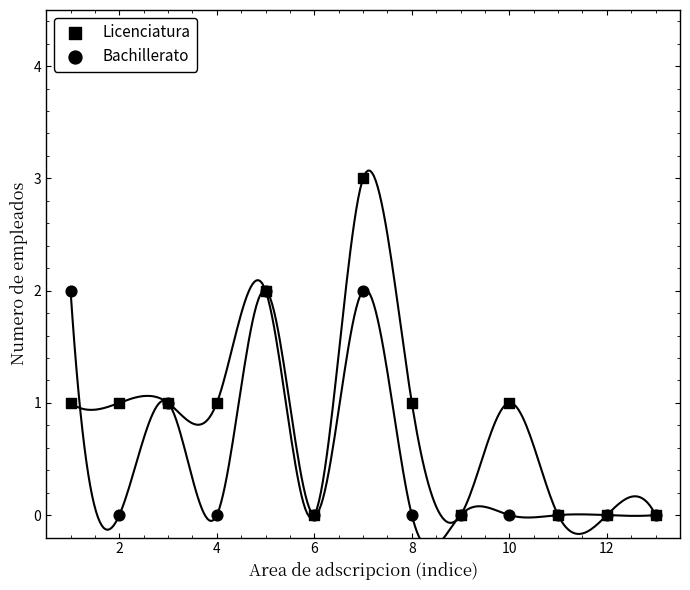

Which series reaches the maximum Y coordinate?

Licenciatura